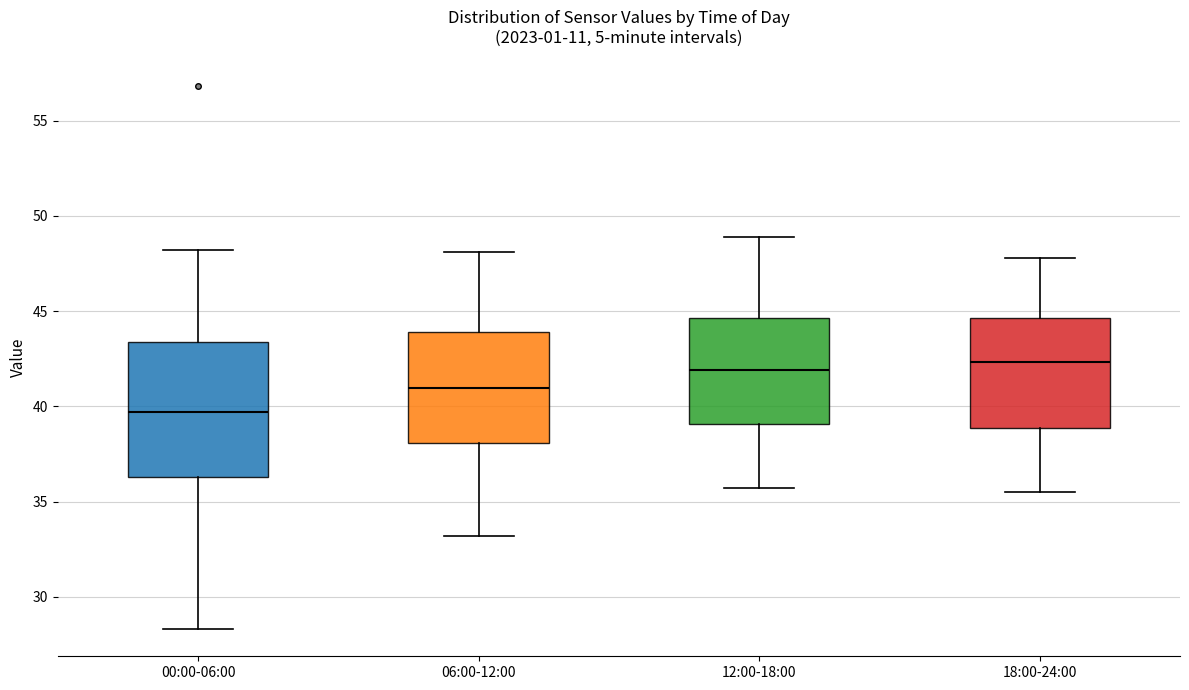

Where does the upper whisker of the box for 00:00-06:00 end on the y-axis? The values are not printed on the chart, so give them approximately, as read against the axis.

48.0